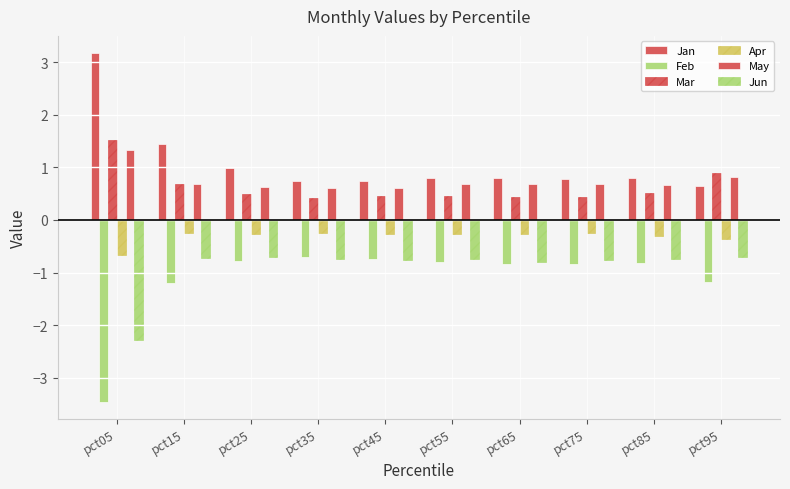

How many distinct data groups are displayed?

6